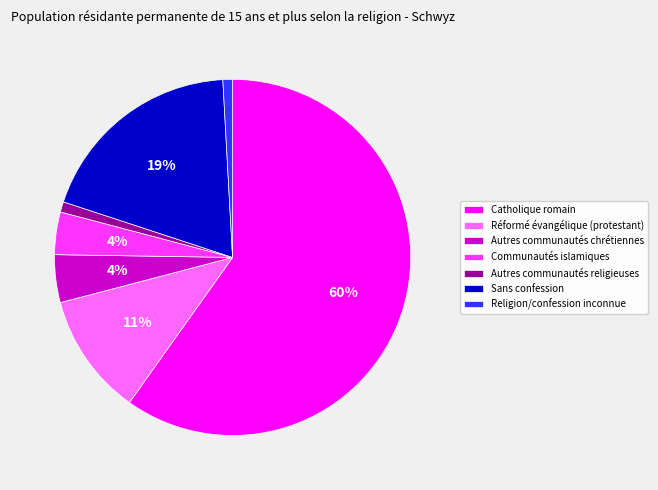

Is the sum of Sans confession and Réformé évangélique (protestant) greater than half?

No